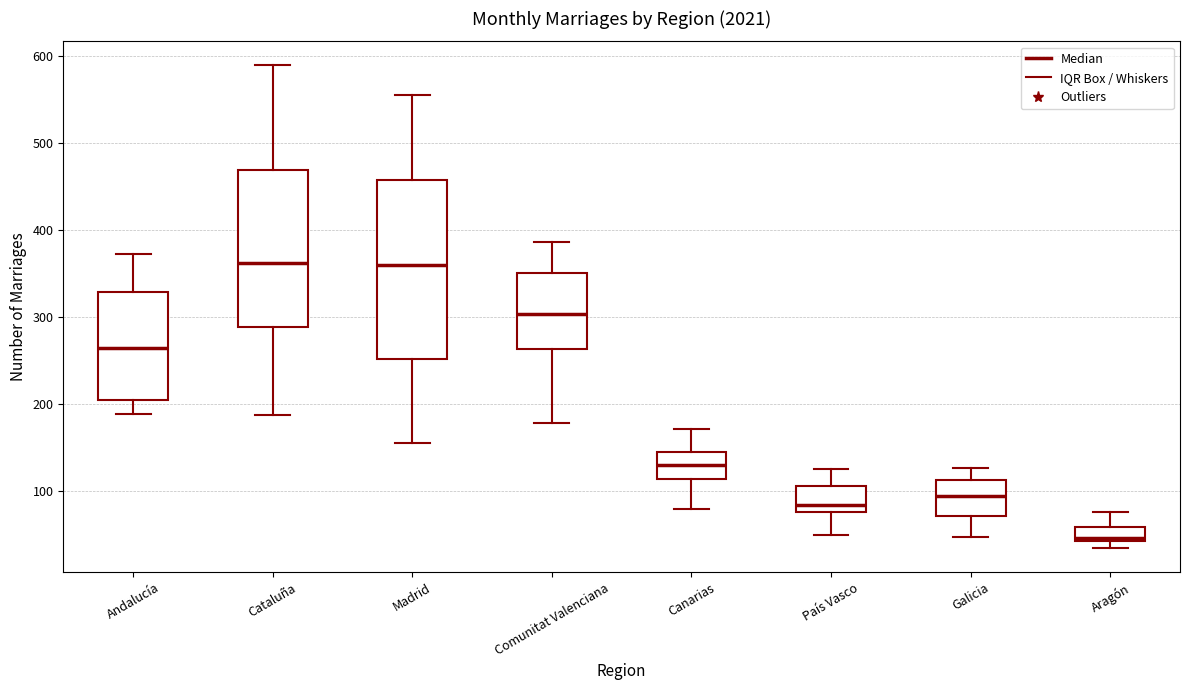

Where does the upper whisker of the box for País Vasco end on the y-axis? The values are not printed on the chart, so give them approximately, as read against the axis.

130